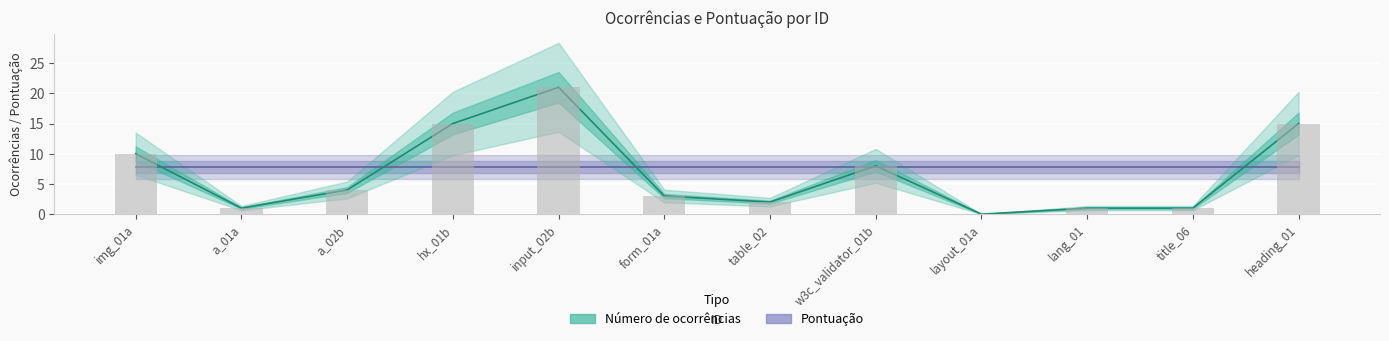

Approximately how many times larger is the value at table_02 compared to heading_01?

0.1